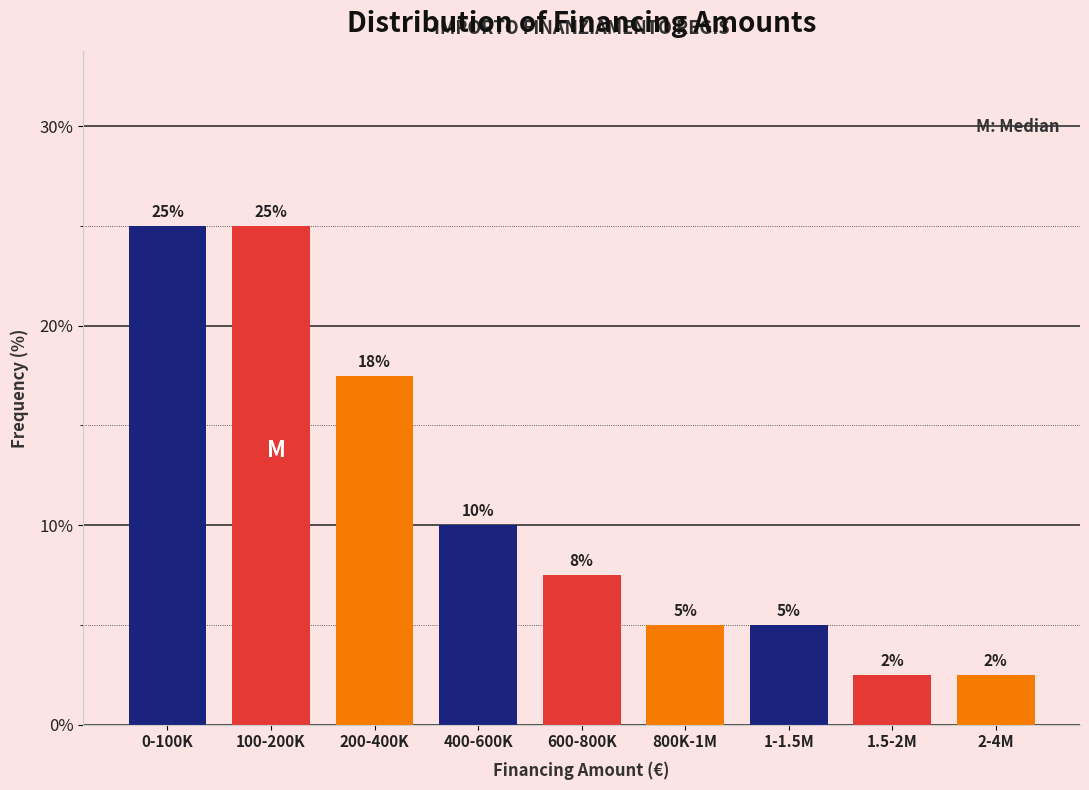

What is the label of the 8th bar from the right?

100-200K